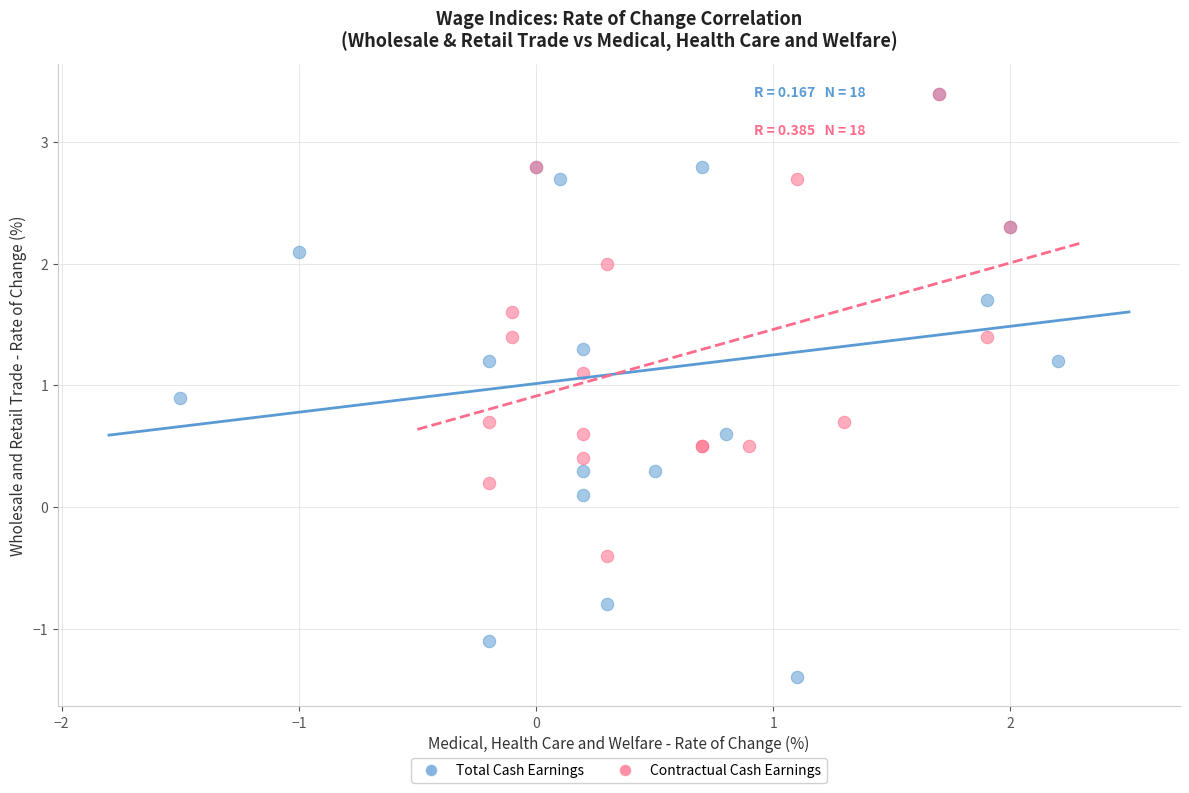

Which series contains the lowest Y value?

Total Cash Earnings